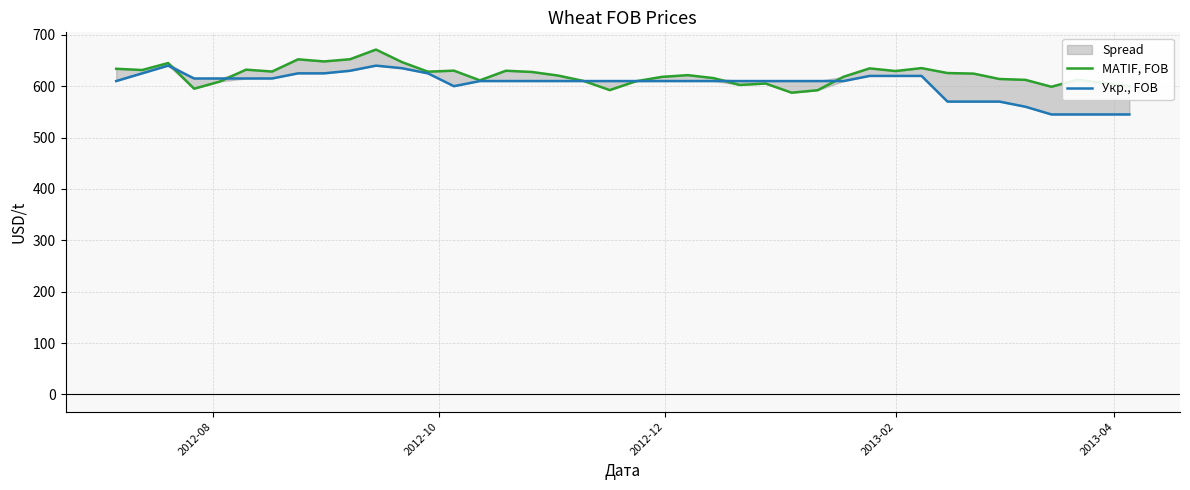

What is the difference between the maximum and minimum values in the Укр., FOB series?

95.0